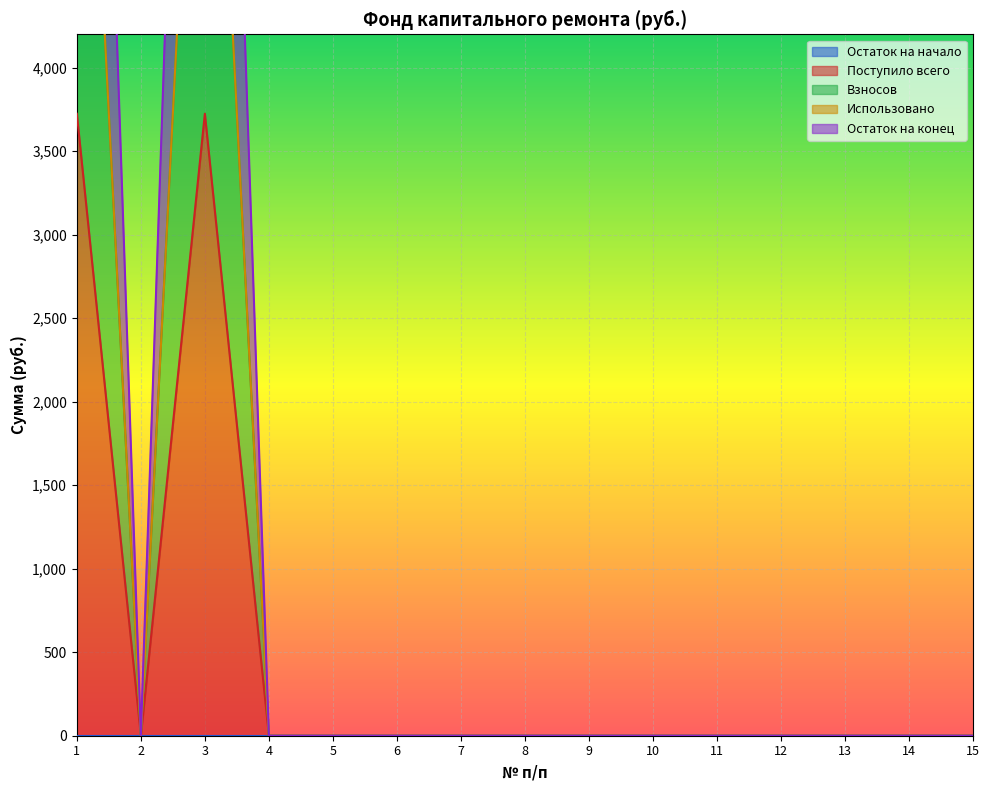

What is the average value of the Поступило всего series?

1489.8